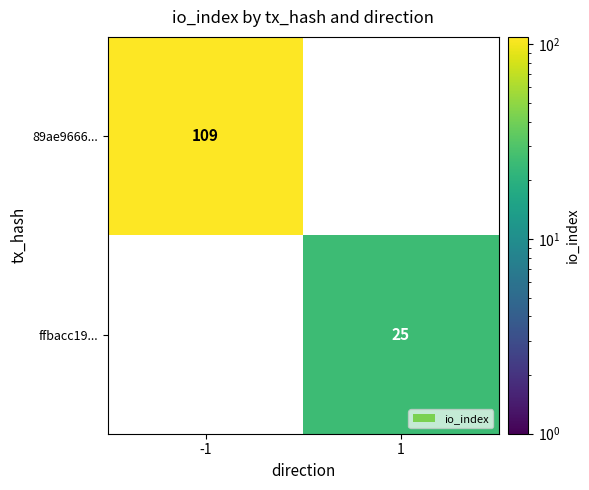

How many categories are shown in the chart?

2